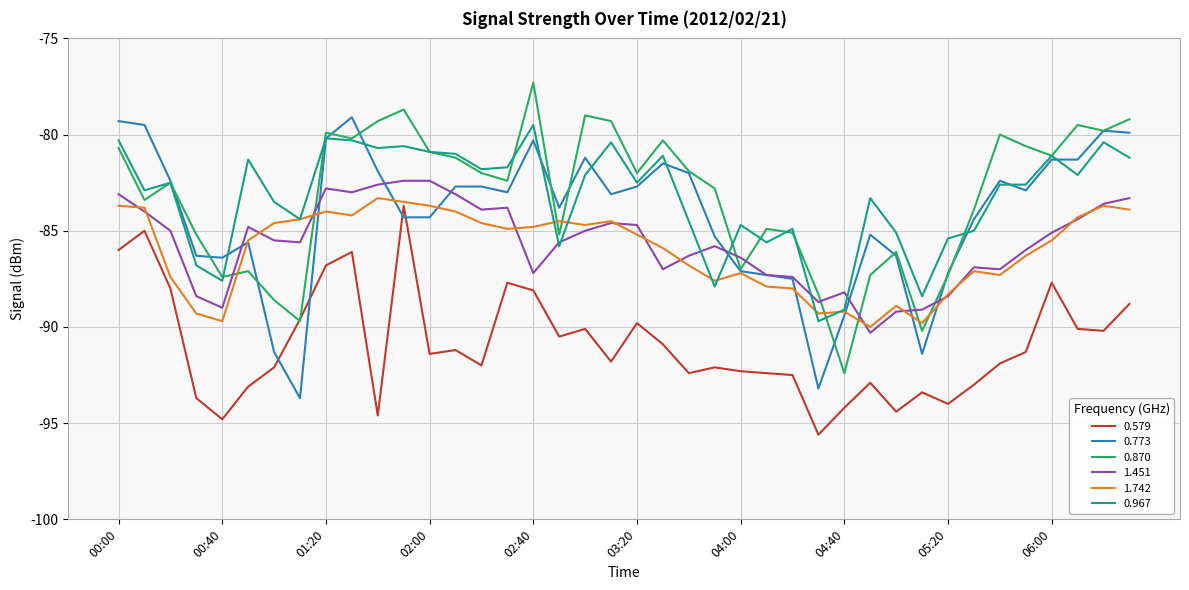

True or false: 0.579 and 0.967 cross at least once.

False